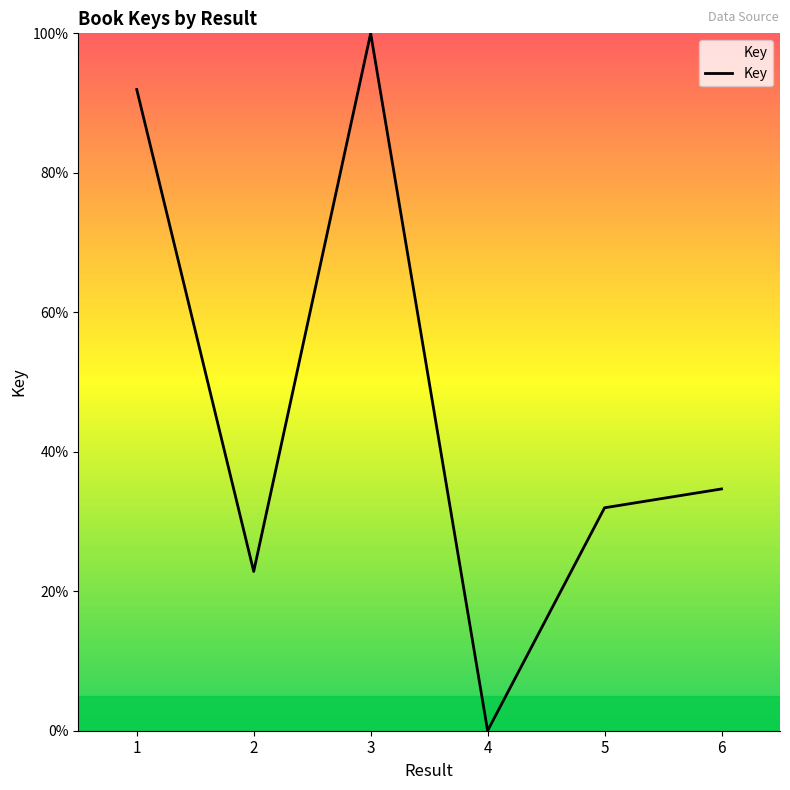

What is the difference between the maximum and second lowest values?

77.2